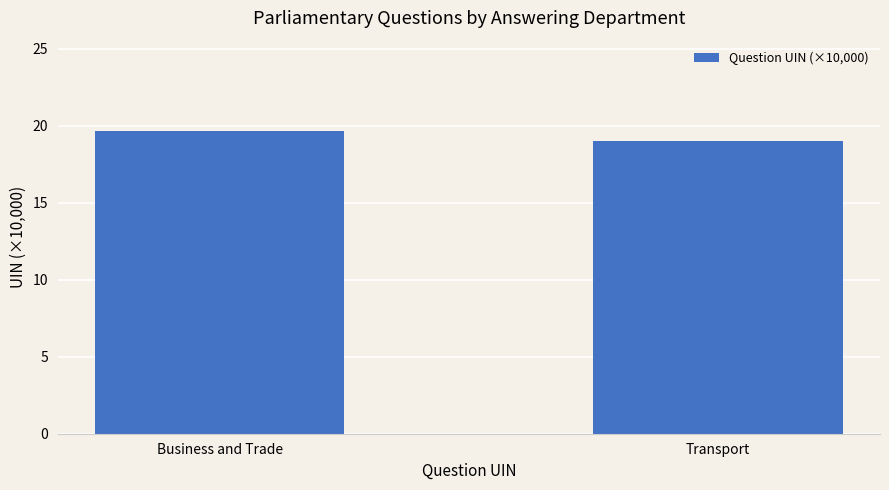

How many values exceed 19?

1